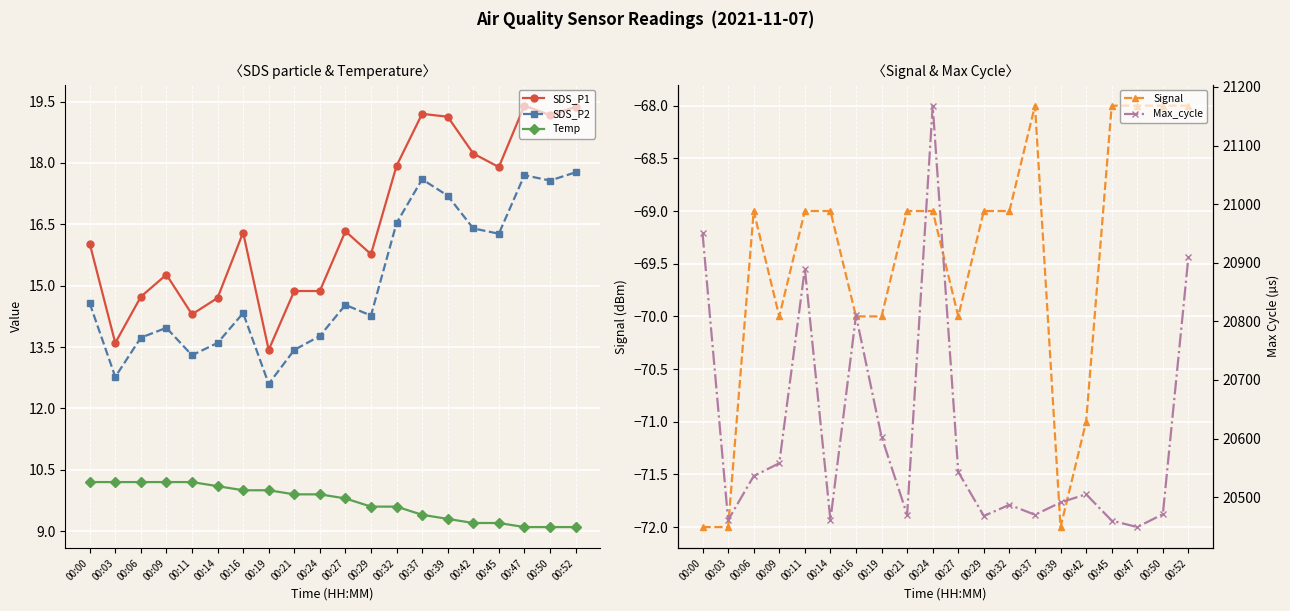

What is the total value across all series at 00:11?

20858.8